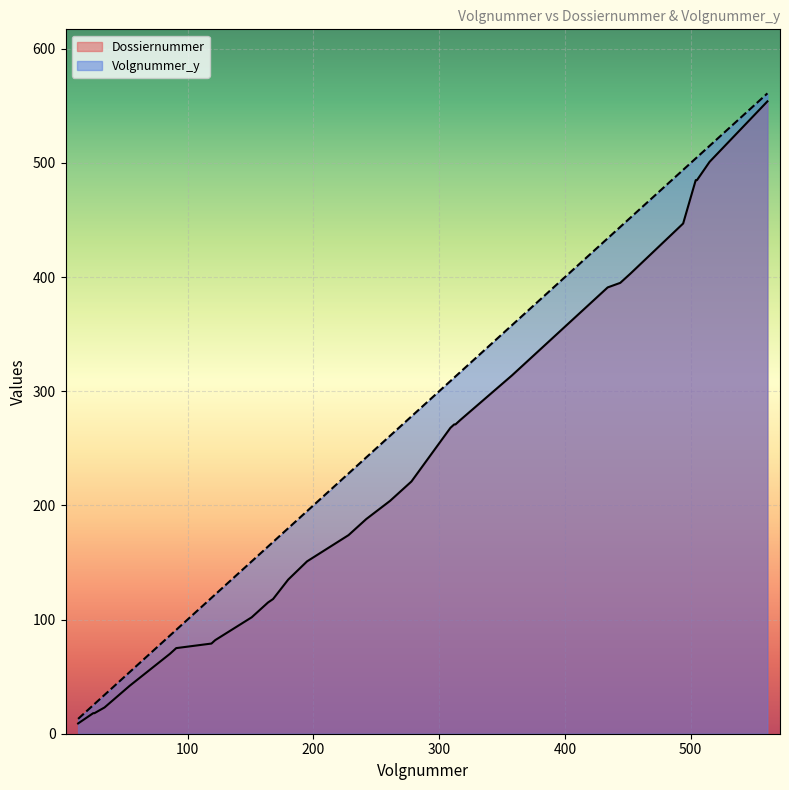

Is the value of Volgnummer_y at 316 greater than the value of Dossiernummer at 164?

Yes